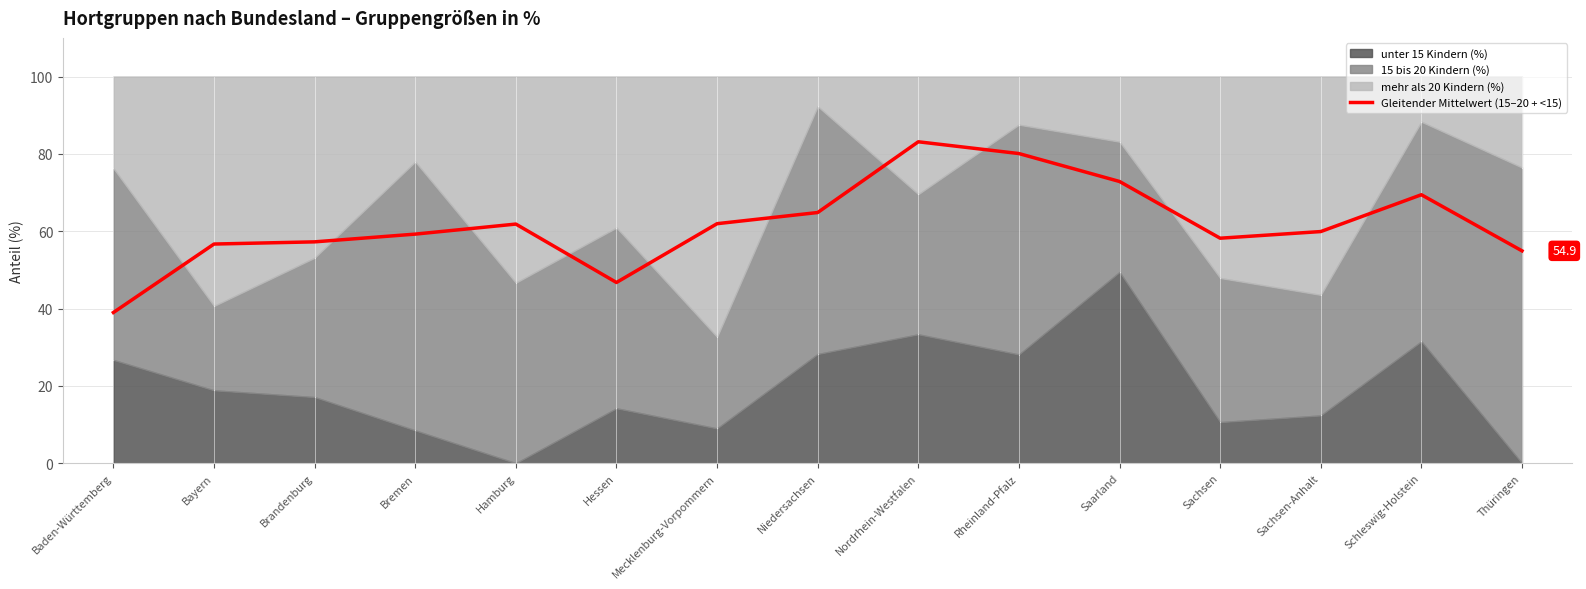

True or false: the data shows 58.2 at Sachsen.

True